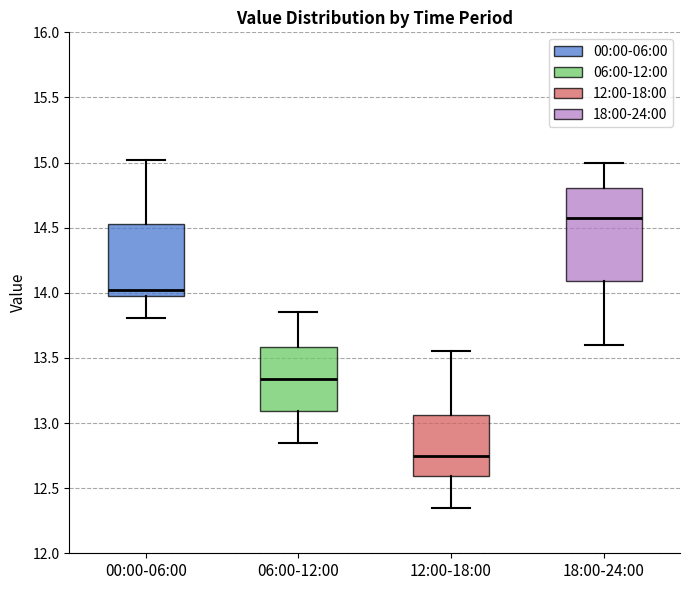

Which box is the tallest, from its lower edge to its upper edge?

18:00-24:00